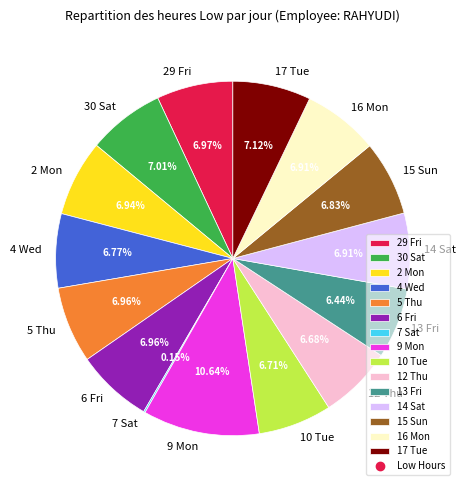

Combined, do 13 Fri and 14 Sat account for over 50%?

No